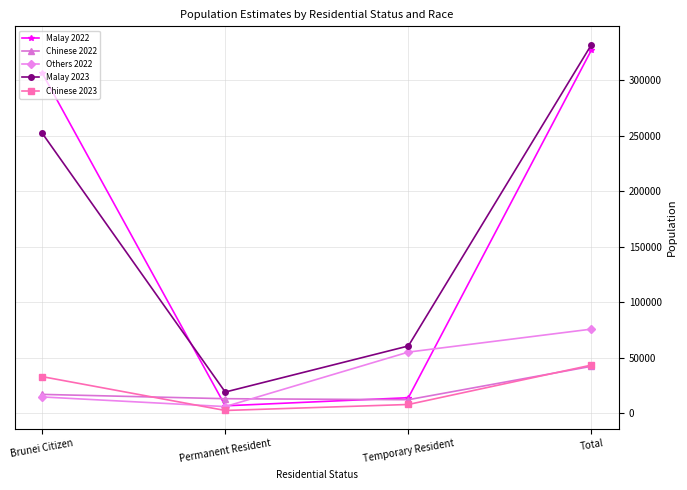

What is the total value across all series at Permanent Resident?

47400